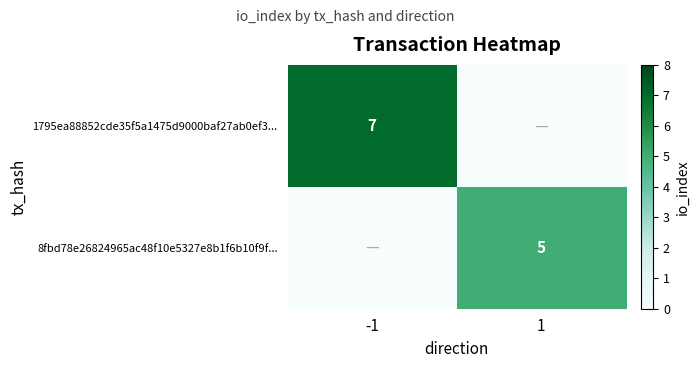

What is the total value across all series at -1?

7